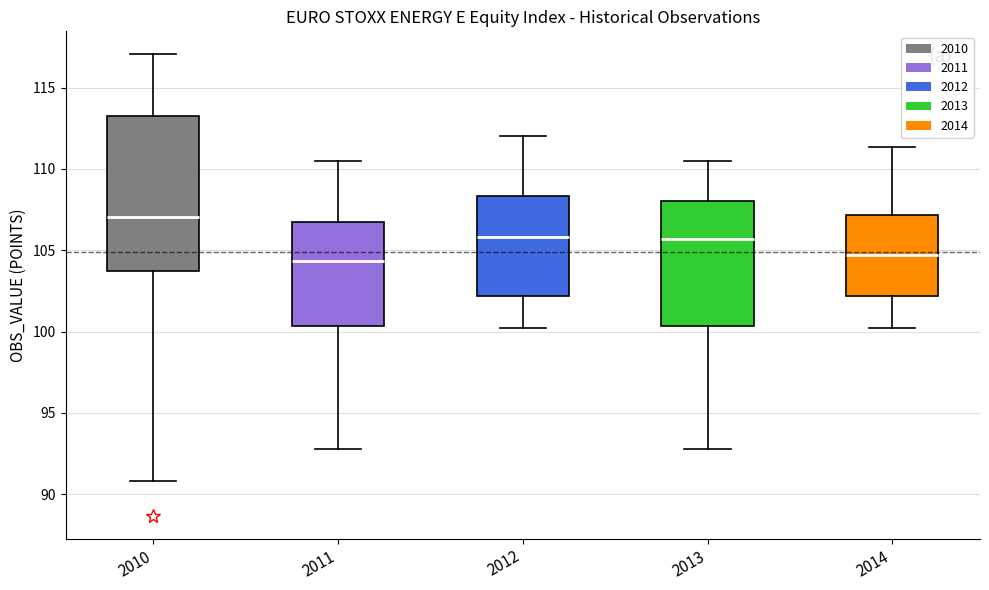

Which box has the highest median line?

2010